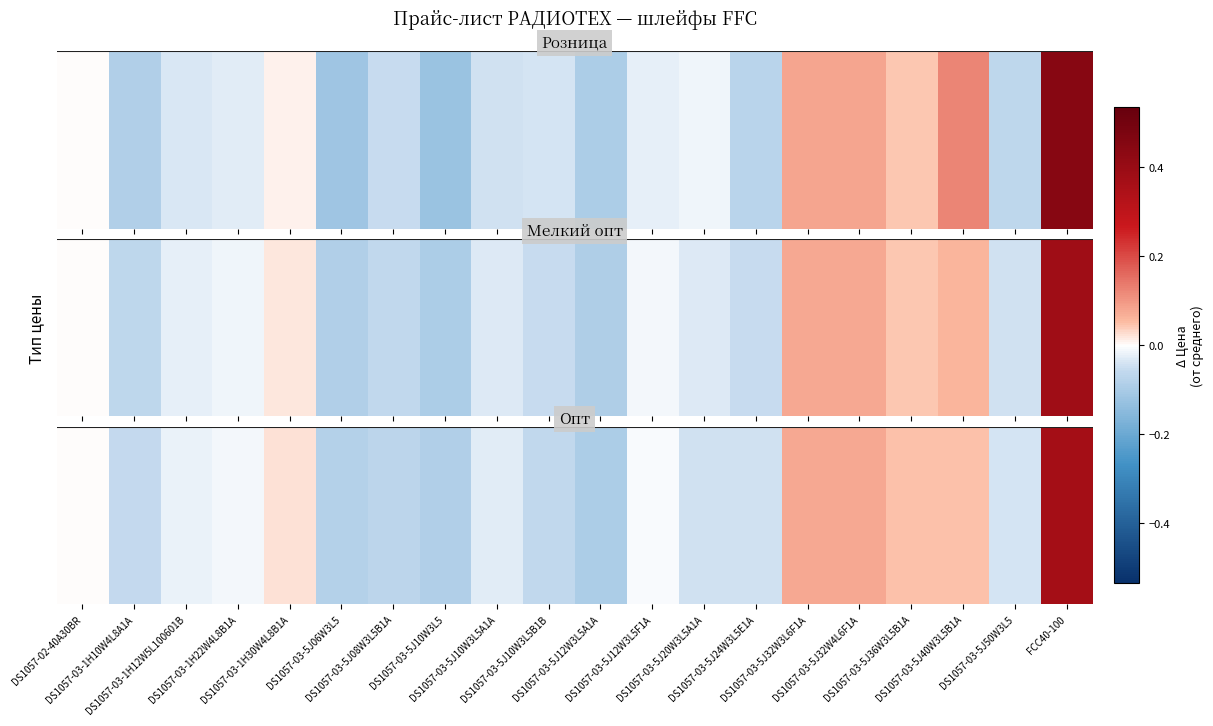

The value at DS1057-03-5J10W3L5B1B is -0.0. True or false?

False